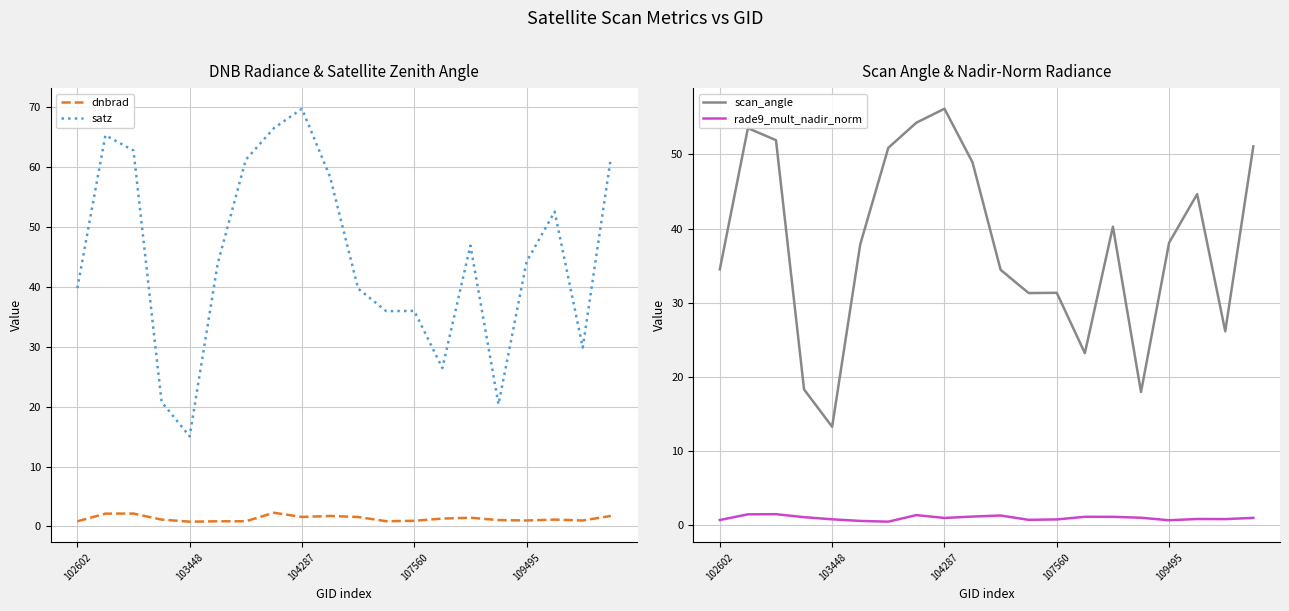

Reading left to right, transcribe all the data shown in this chart.

dnbrad: 0.9	2.1	2.2	1.1	0.8	0.9	0.9	2.3	1.6	1.8	1.6	0.9	0.9	1.3	1.5	1.1	1.0	1.1	1.0	1.8
satz: 39.8	65.3	62.7	20.8	15.0	43.9	61.2	66.5	69.7	58.4	39.7	35.9	36.0	26.4	46.9	20.4	44.2	52.5	29.9	61.5
scan_angle: 34.5	53.5	51.9	18.3	13.3	37.9	50.9	54.3	56.1	48.9	34.4	31.3	31.3	23.2	40.3	18.0	38.1	44.6	26.2	51.1
rade9_mult_nadir_norm: 0.7	1.5	1.5	1.1	0.8	0.6	0.5	1.4	1.0	1.2	1.3	0.7	0.8	1.1	1.1	1.0	0.7	0.9	0.8	1.0